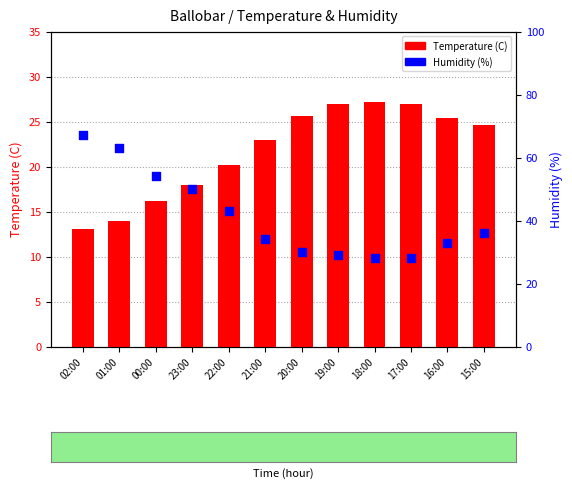

What are all the series names shown in the legend?

Temperature (C), Humidity (%)